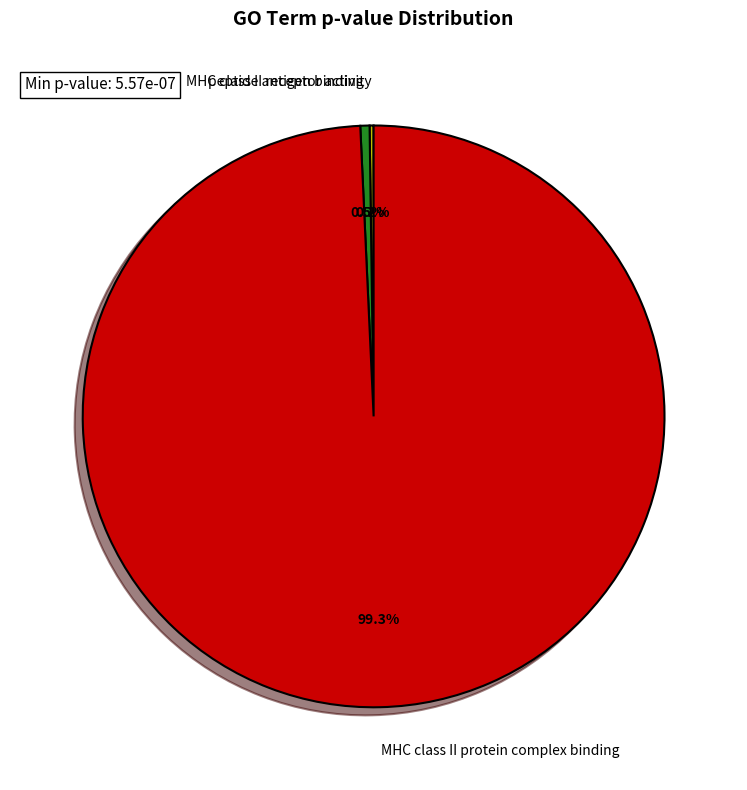

Is MHC class II protein complex binding the majority of the pie?

Yes